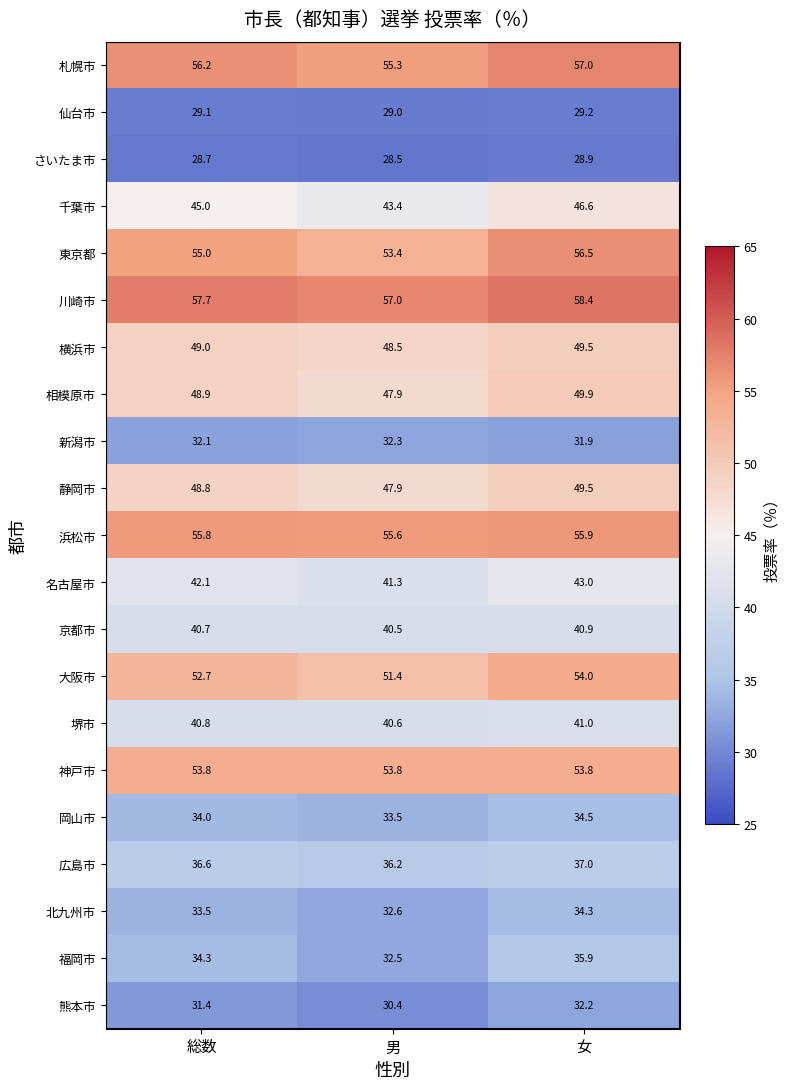

How many values in the 川崎市 series exceed 57?

2